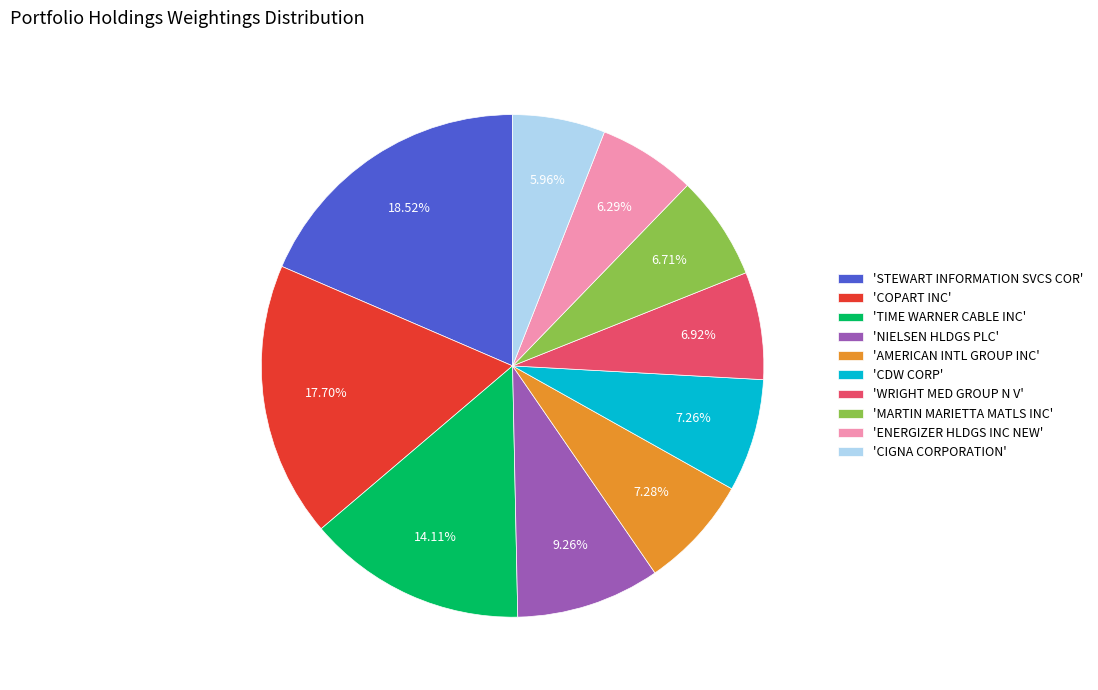

Approximately how many times larger is the value at 'CDW CORP' compared to 'ENERGIZER HLDGS INC NEW'?

1.2